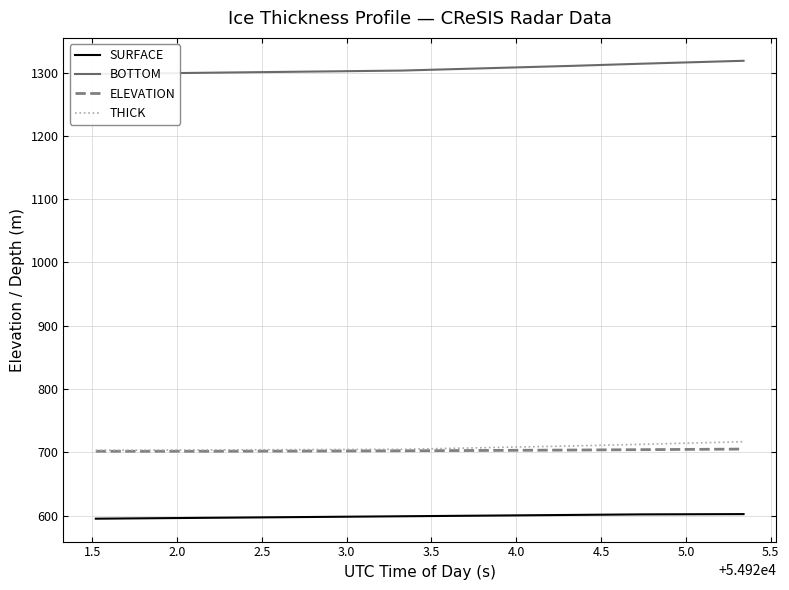

True or false: SURFACE and THICK cross at least once.

False